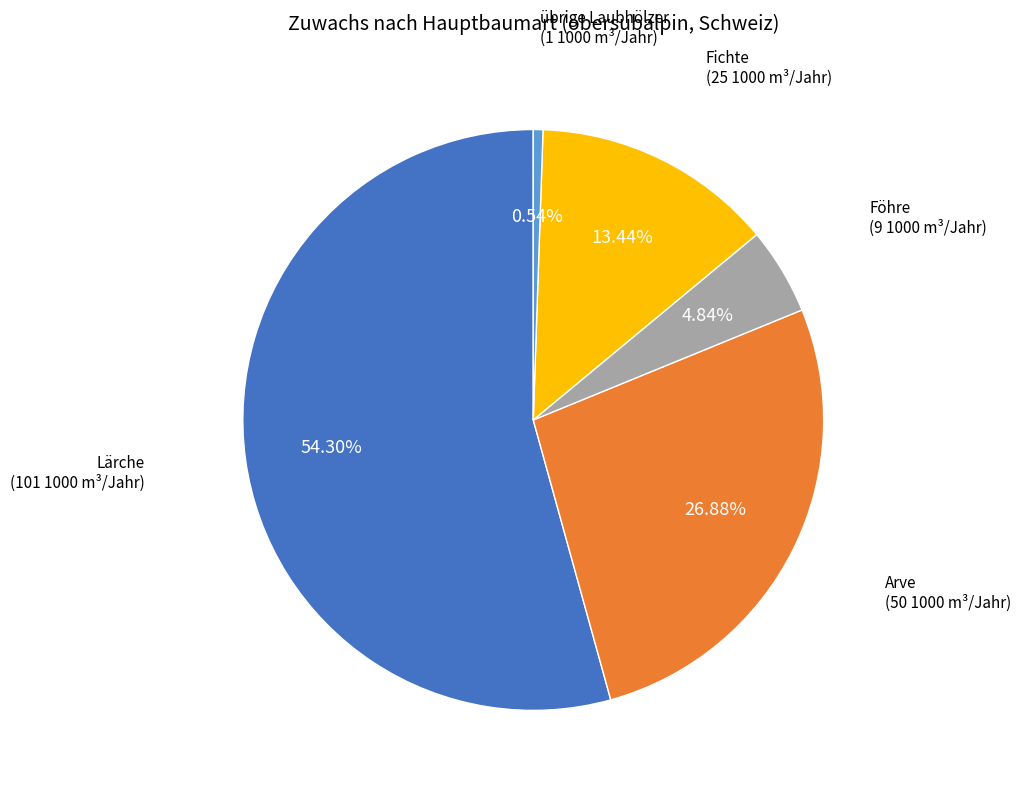

Between Fichte and übrige Laubhölzer, which is larger?

Fichte